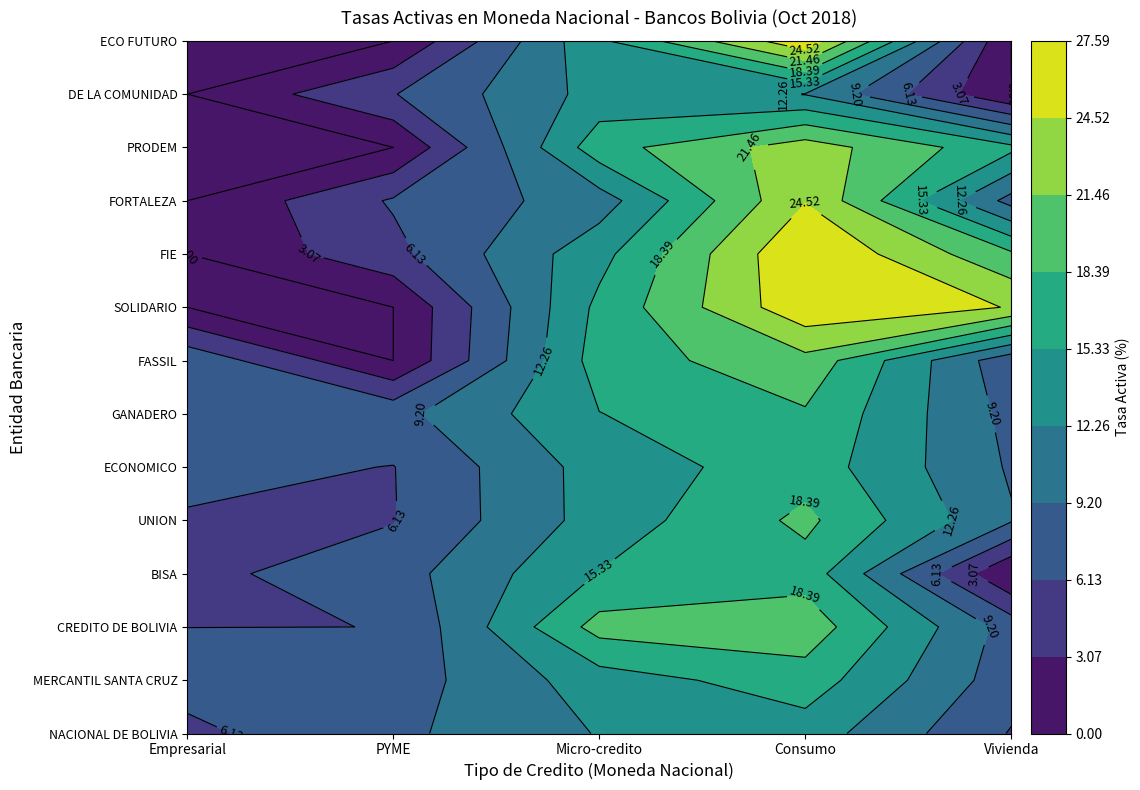

What is the sum of the UNION values at Micro-credito and Vivienda?

23.0